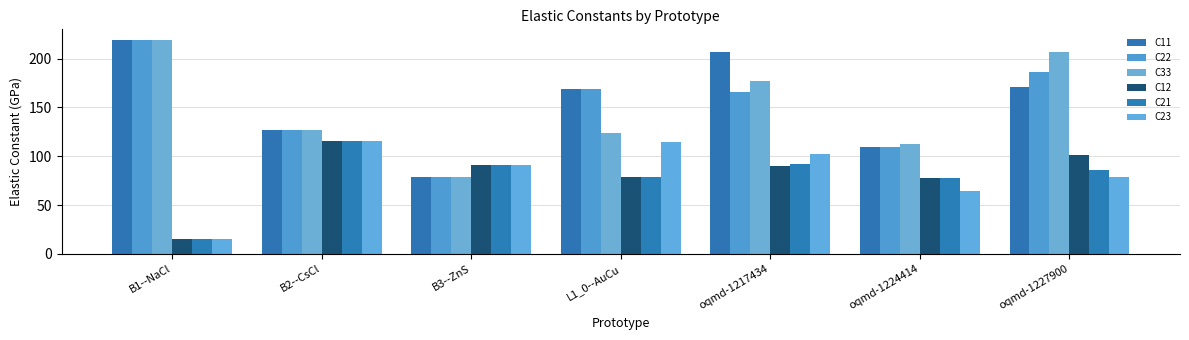

What value does the C21 series have at B3--ZnS?

91.0